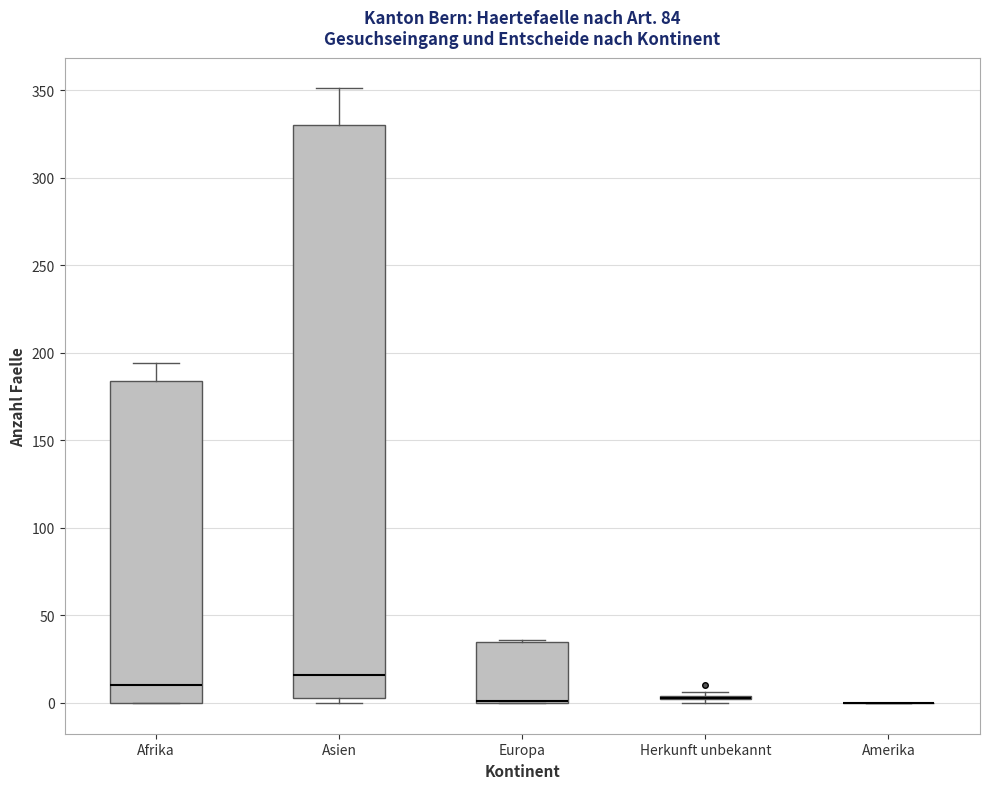

Reading left to right, transcribe this box plot: for each box, give where its median line is, the range the box spans, and where its two whiskers end, as read against the y-axis. The values are not printed on the chart, so give them approximately, as read against the axis.

Afrika: median 10, box 0 to 185, whiskers 0 to 195
Asien: median 15, box 5 to 330, whiskers 0 to 350
Europa: median 0 (drawn on the box's lower edge), box 0 to 35, whiskers 0 to 35
Herkunft unbekannt: box collapsed to a line at 5, whiskers 0 to 5
Amerika: box collapsed to a line at 0, whiskers 0 to 0